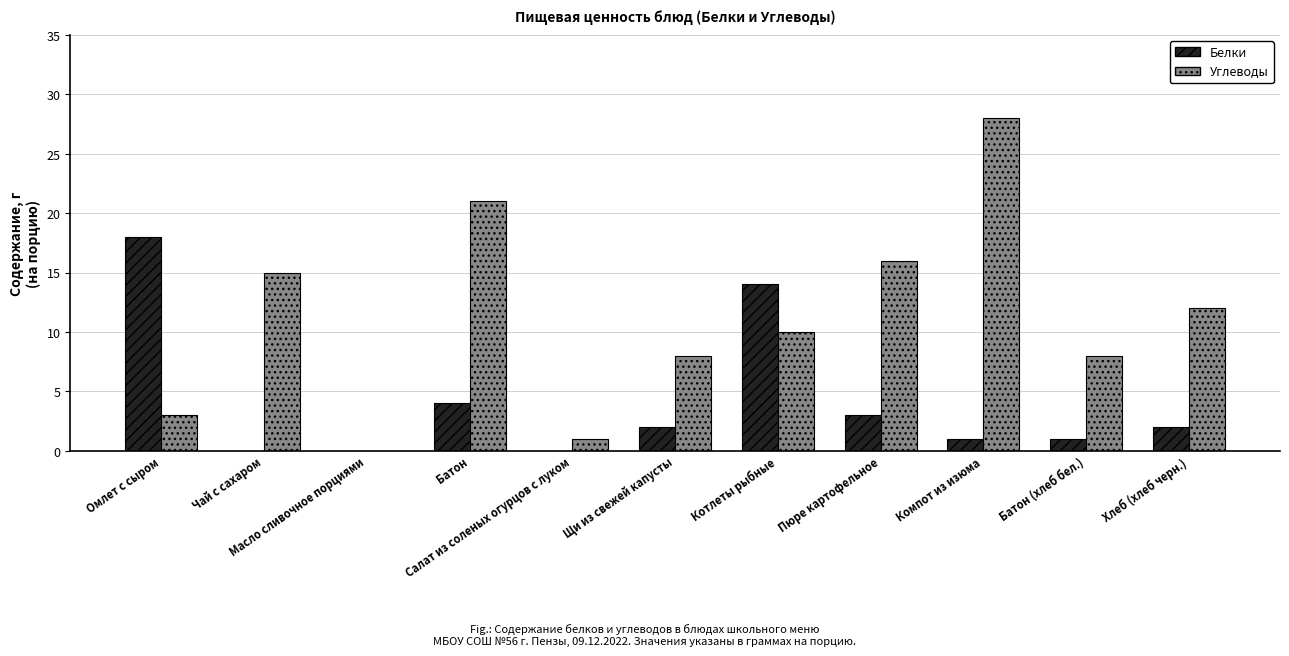

What is the sum of all Углеводы values?

122